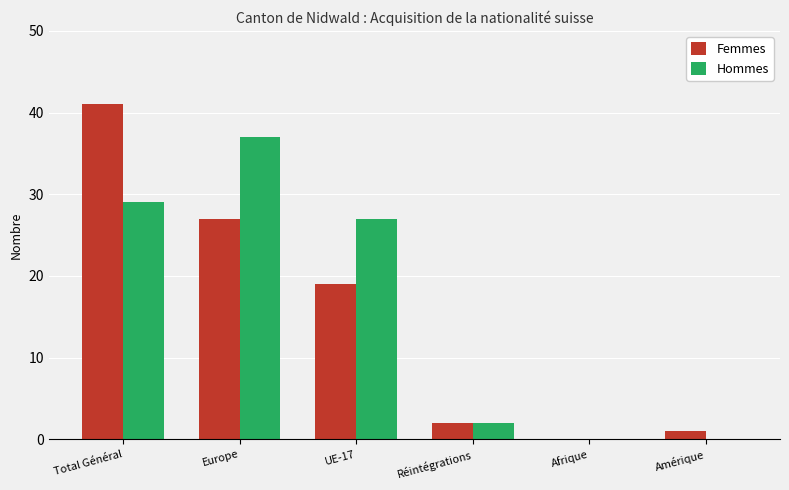

Does the chart contain stacked bars?

No